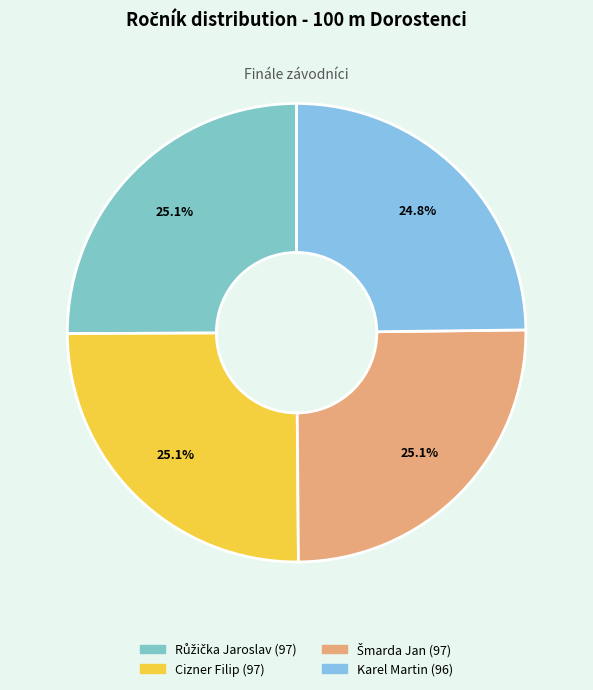

What percentage is NOT represented by Cizner Filip?

74.9%